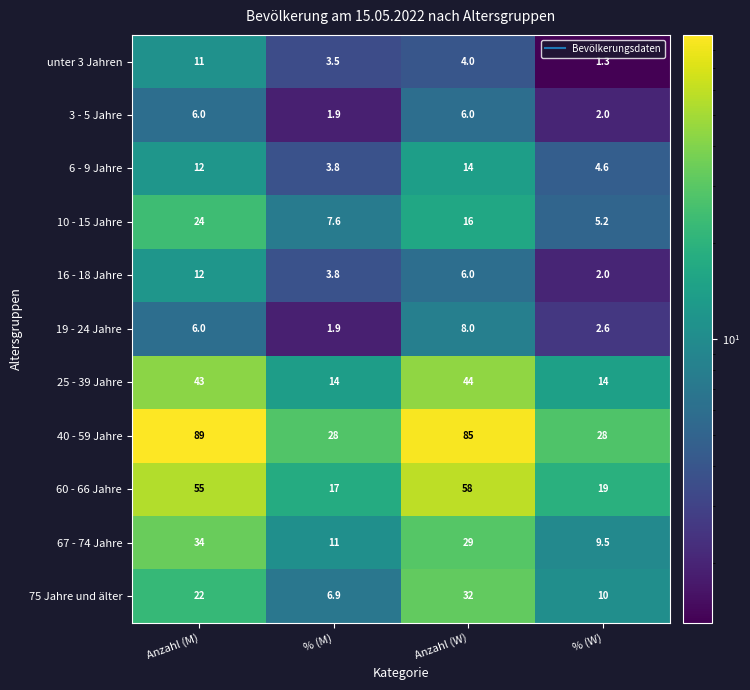

Which label corresponds to the largest value in the chart?

Anzahl (M)